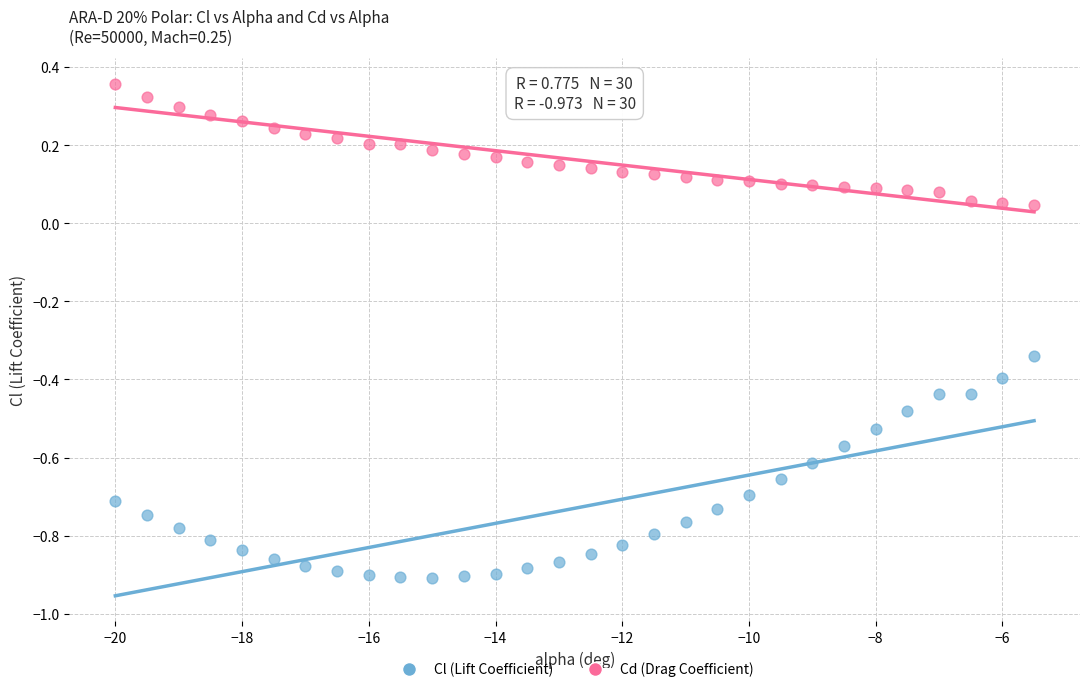

Which series contains the highest Y value?

Cd (Drag Coefficient)